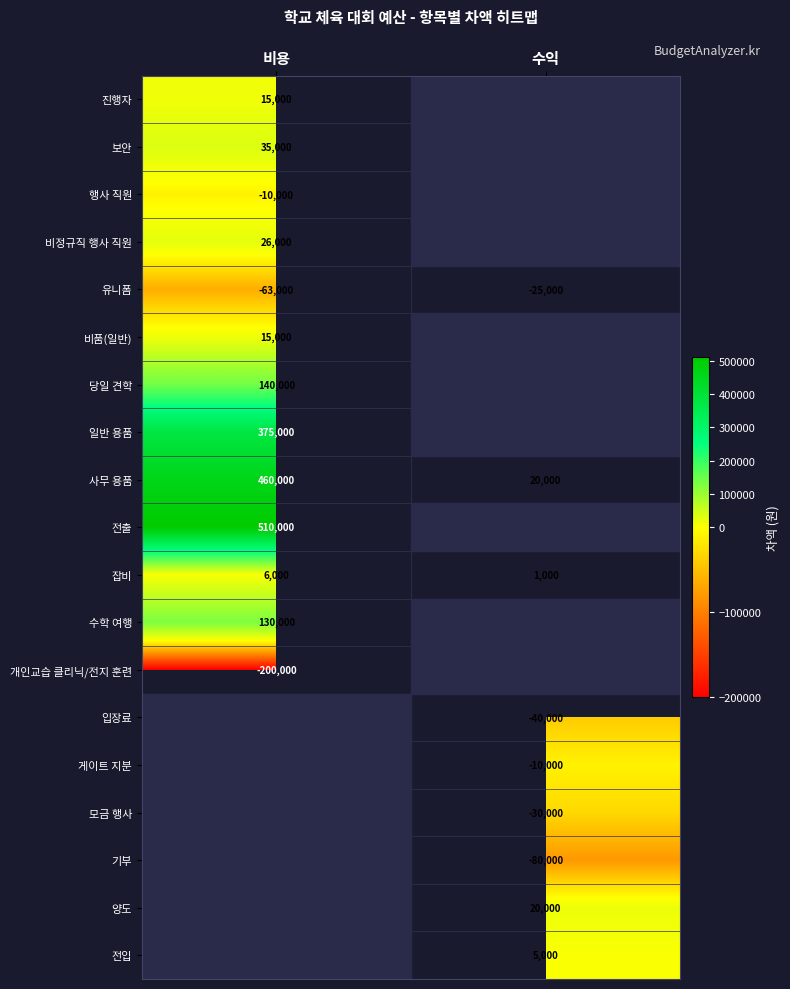

True or false: 잡비 has a value of 666.1 at 수익.

False